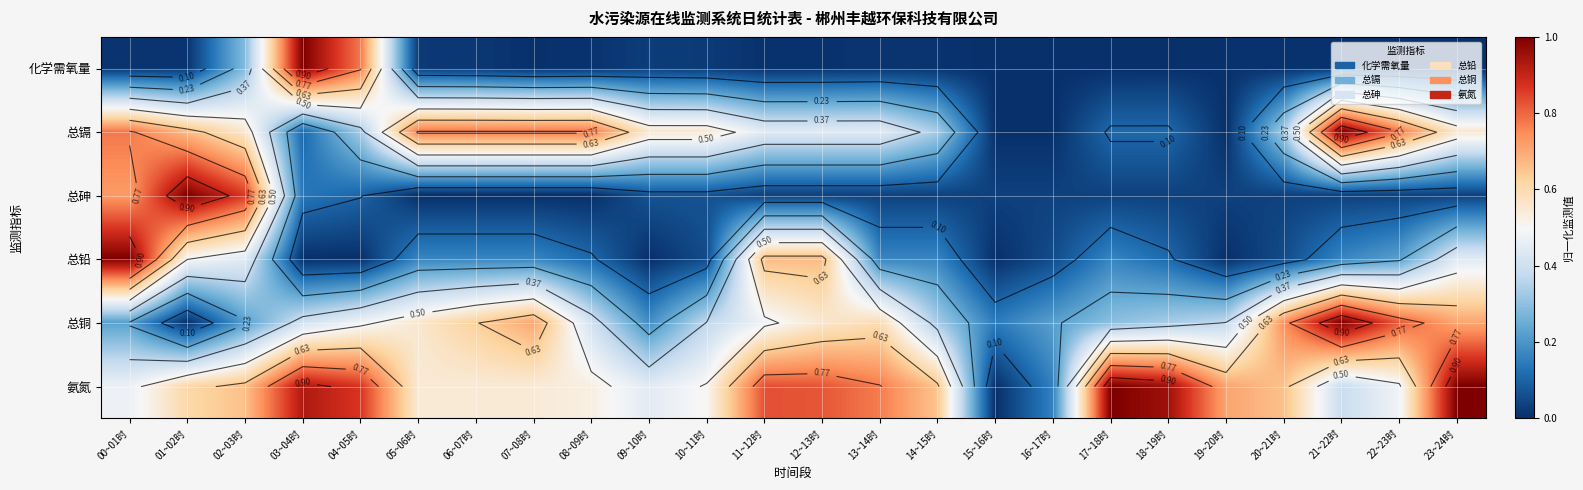

What is the spread (max minus min) of values at 21~22时?

1.0